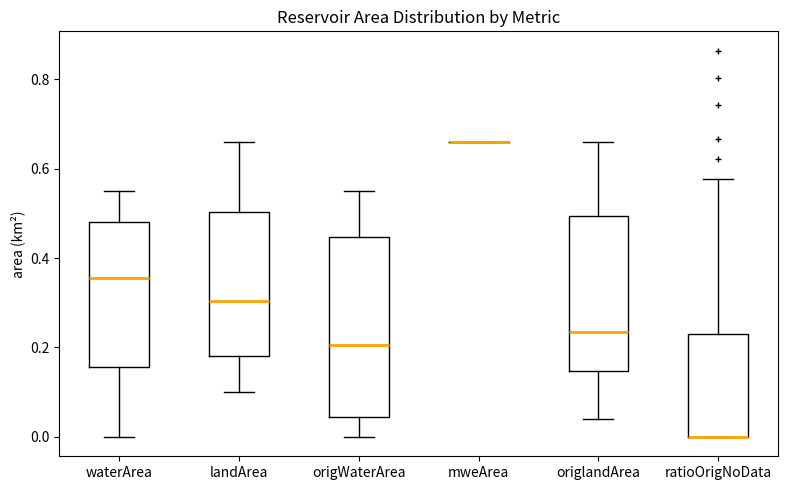

Reading left to right, transcribe this box plot: for each box, give where its median line is, the range the box spans, and where its two whiskers end, as read against the y-axis. The values are not printed on the chart, so give them approximately, as read against the axis.

waterArea: median 0.36, box 0.16 to 0.48, whiskers 0.00 to 0.56
landArea: median 0.30, box 0.18 to 0.50, whiskers 0.10 to 0.66
origWaterArea: median 0.20, box 0.04 to 0.44, whiskers 0.00 to 0.56
mweArea: box collapsed to a line at 0.66, whiskers 0.66 to 0.66
origlandArea: median 0.24, box 0.14 to 0.50, whiskers 0.04 to 0.66
ratioOrigNoData: median 0.00 (drawn on the box's lower edge), box 0.00 to 0.24, whiskers 0.00 to 0.58